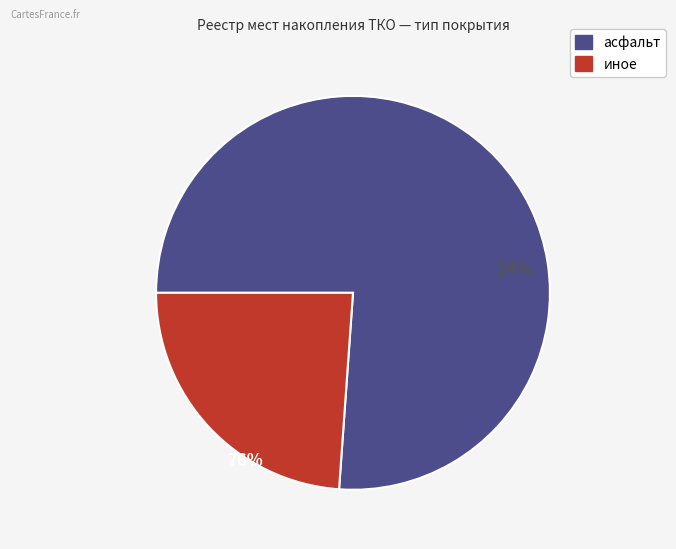

Rank the categories by value from lowest to highest.

иное, асфальт